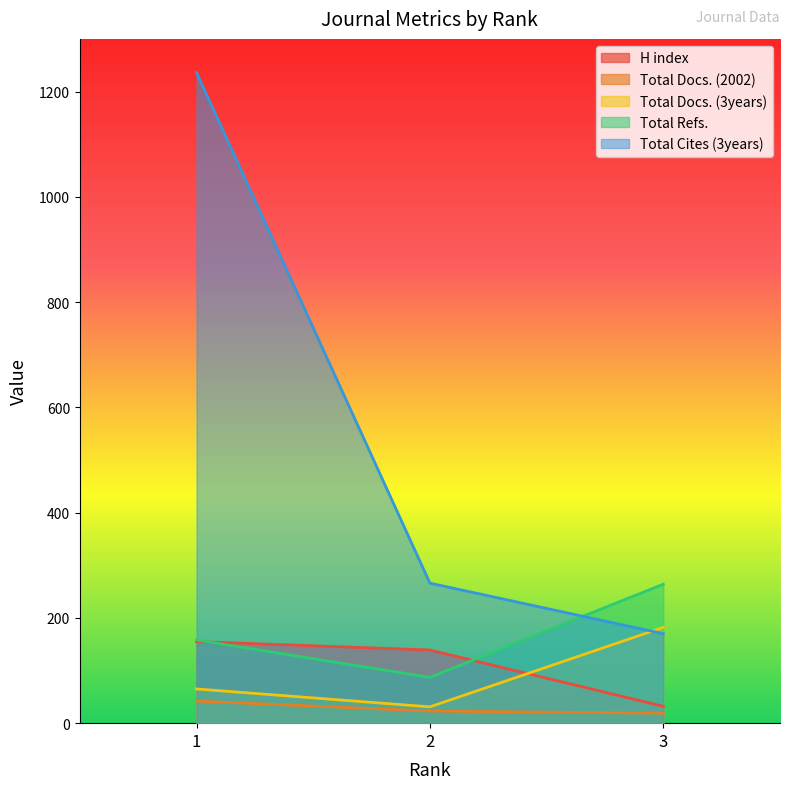

List the series in order of their peak value, highest first.

Total Cites (3years), Total Refs., Total Docs. (3years), H index, Total Docs. (2002)